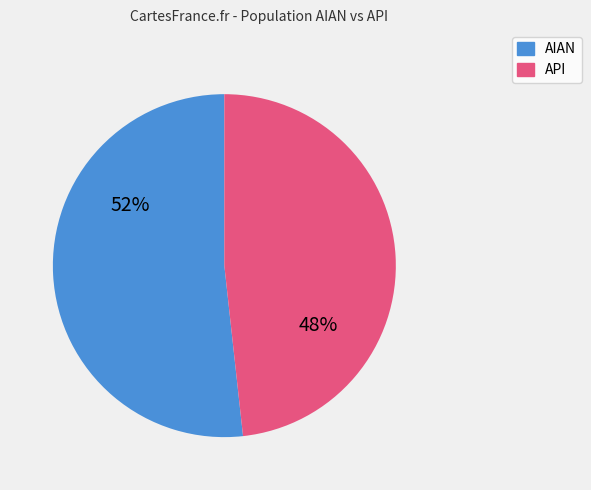

Is there any slice that represents more than half of the pie?

Yes